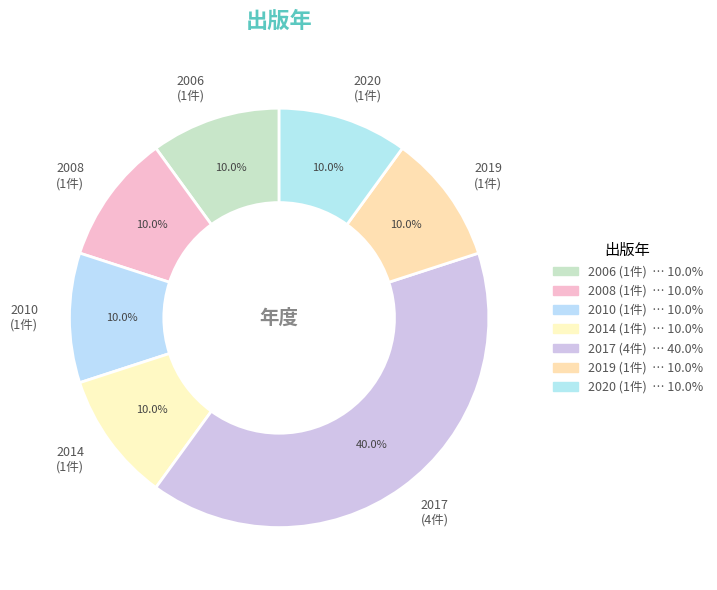

Which category has the biggest portion of the pie?

2017 (4件)